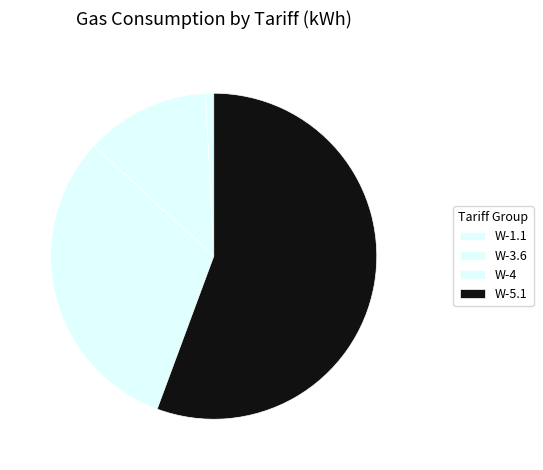

Count the number of slices in the pie.

4